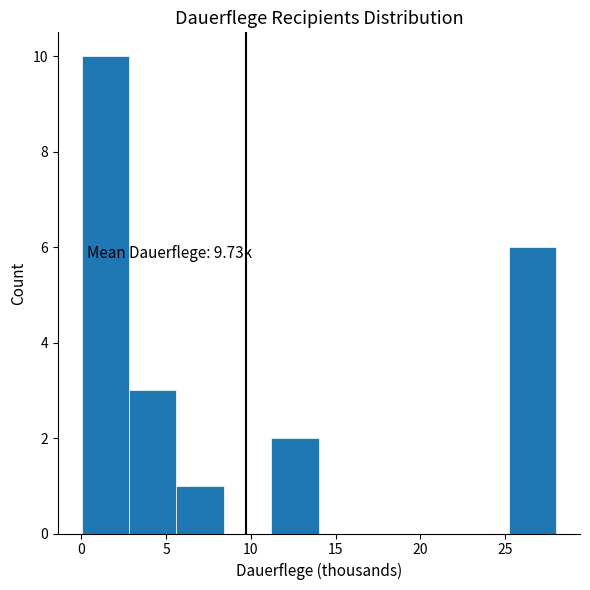

Which range on the x-axis has the tallest bar?

0.0 to 3.0